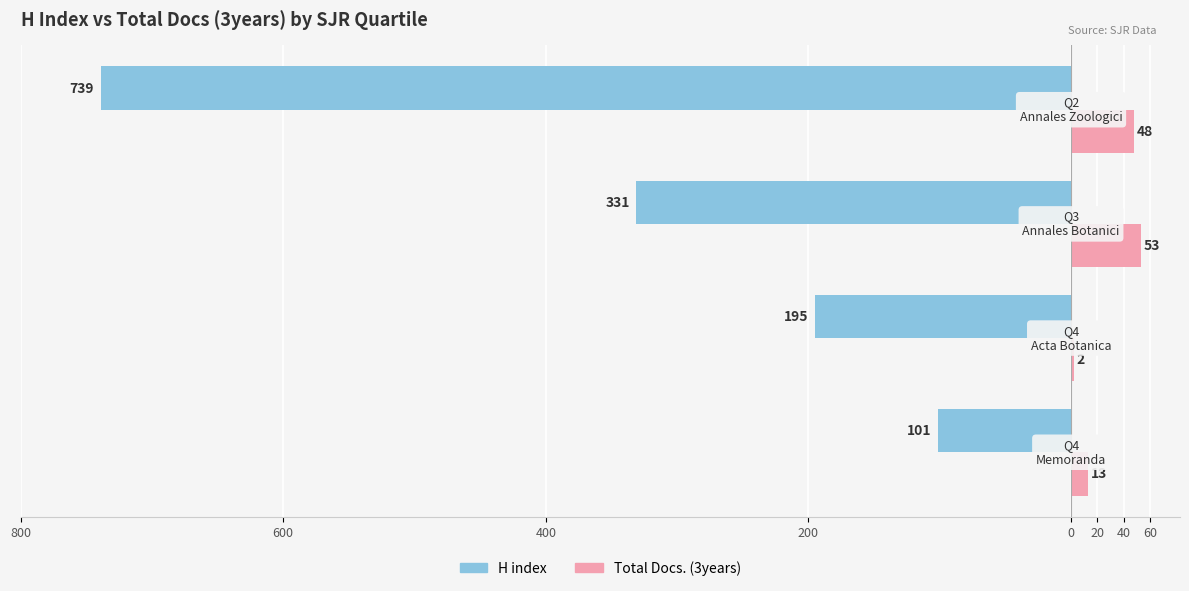

What are all the series names shown in the legend?

H index, Total Docs. (3years)